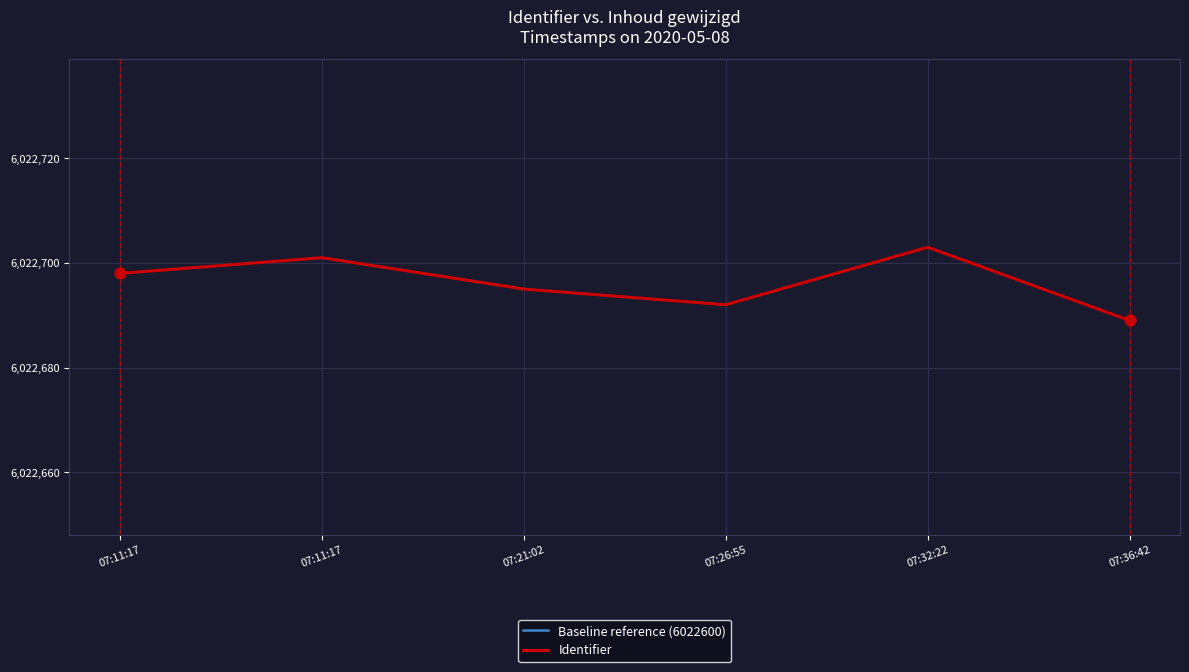

What are all the series names shown in the legend?

Baseline reference (6022600), Identifier